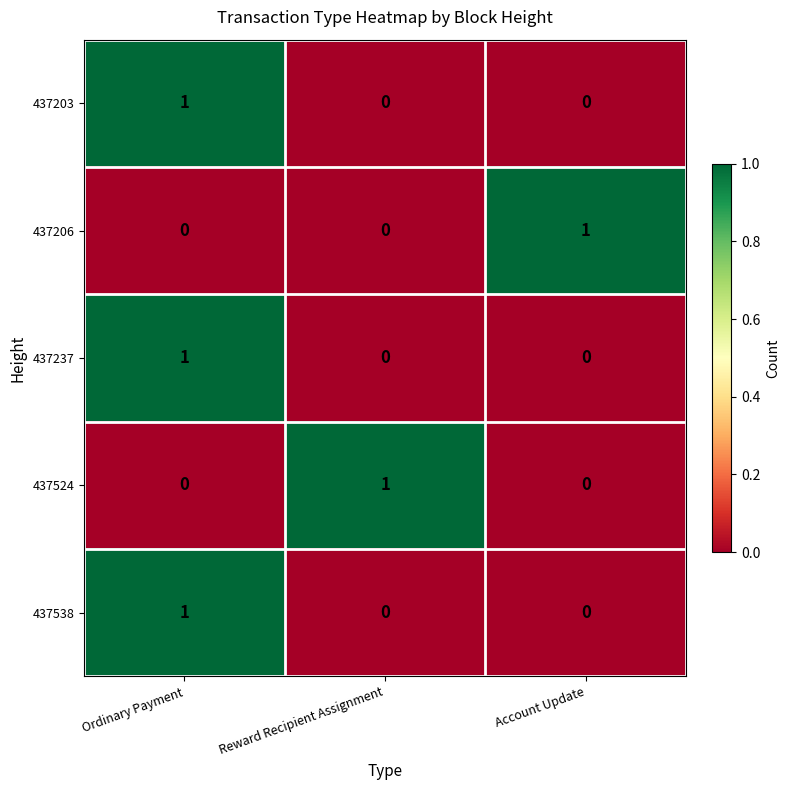

How many distinct data groups are displayed?

5